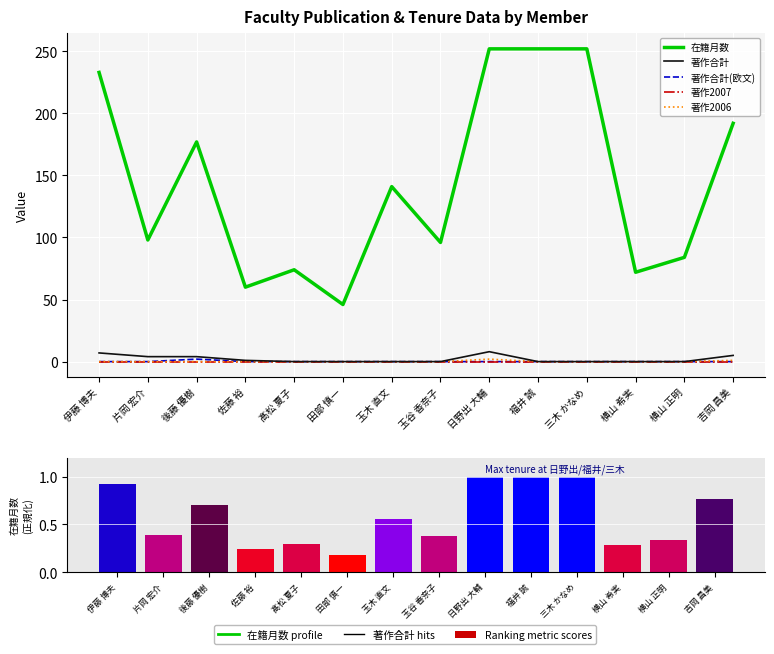

What is the spread (max minus min) of values at 佐藤 裕?

1.0